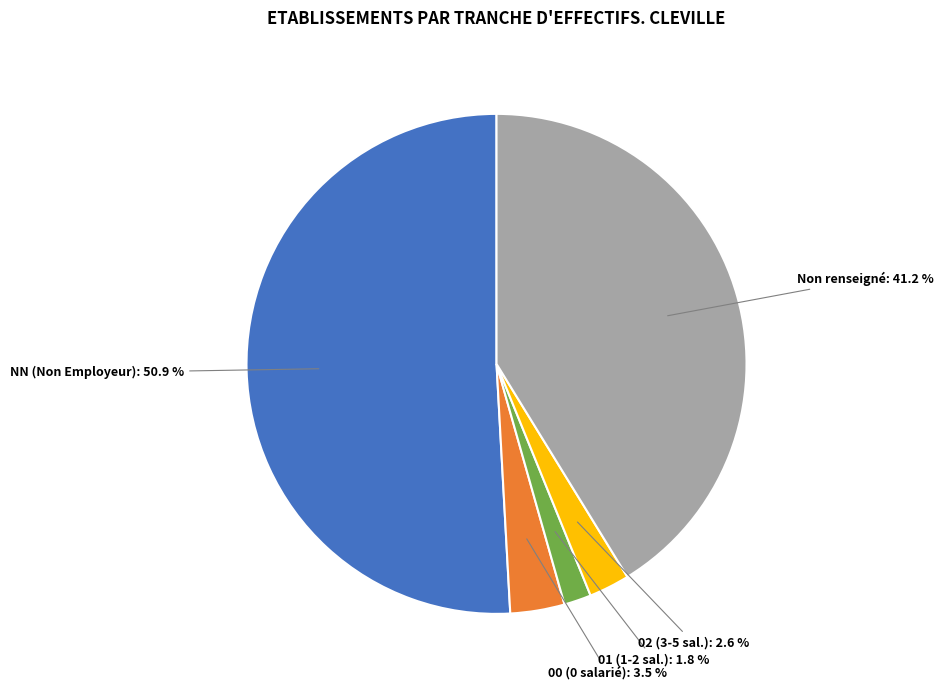

Does any single category account for the majority?

Yes